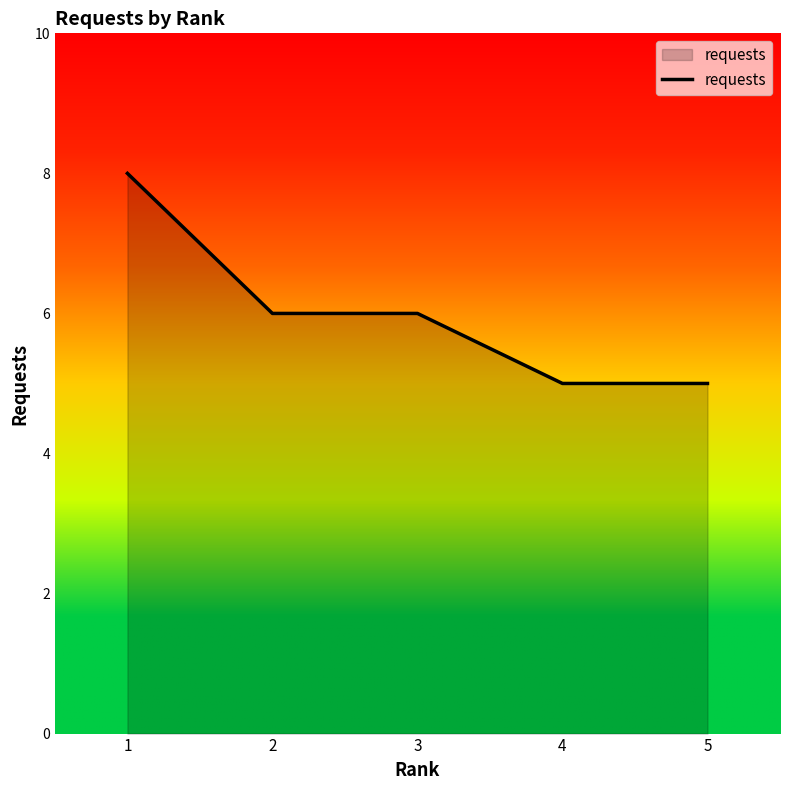

What is the difference between the second highest and second lowest values?

1